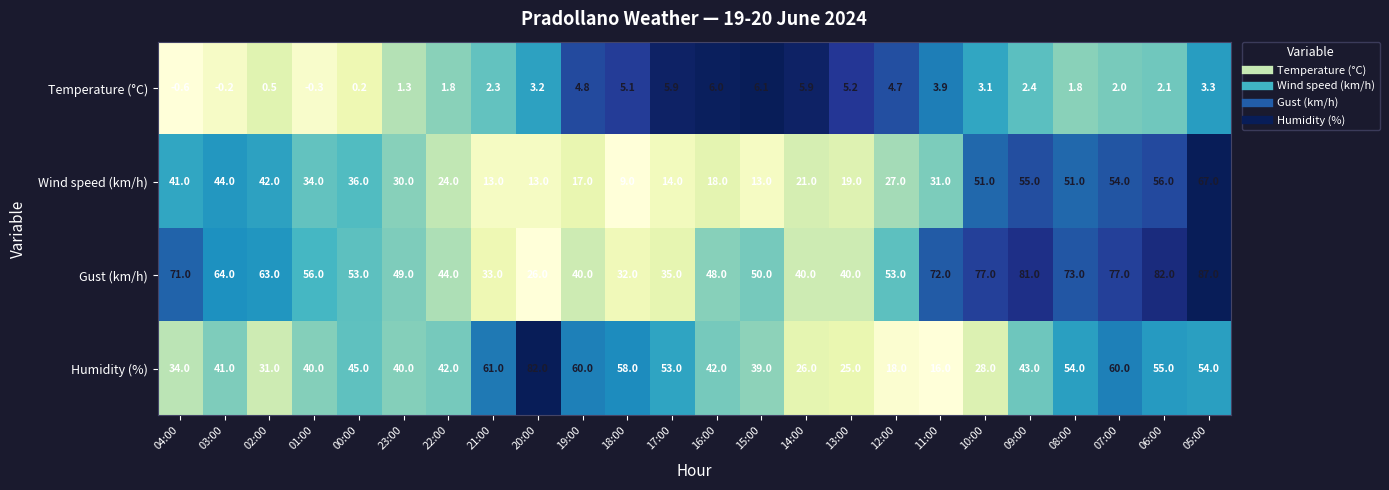

What is the difference between the second highest and minimum values in the Wind speed (km/h) series?

47.0